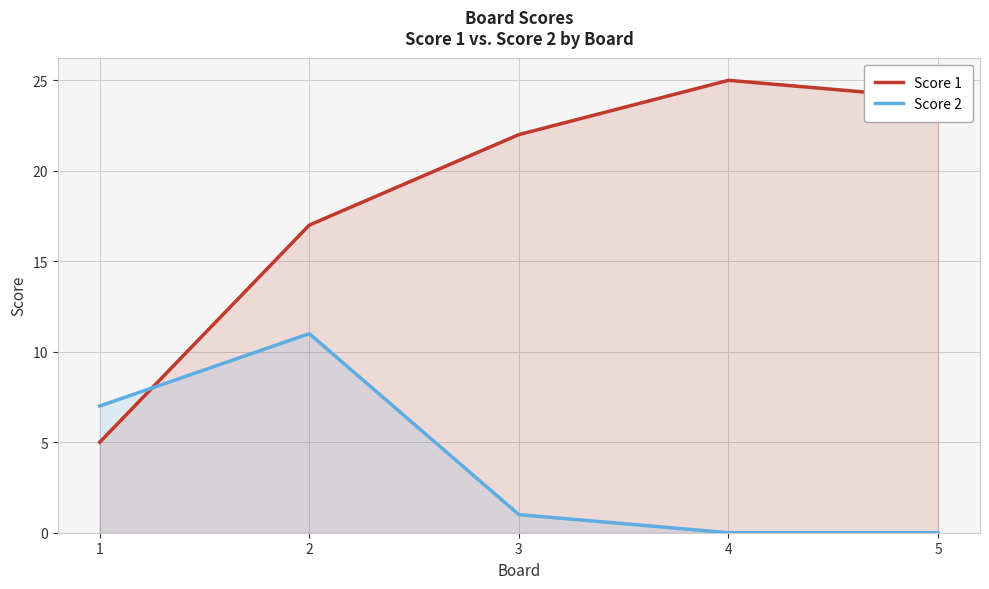

How many positive values does the Score 2 series have?

3